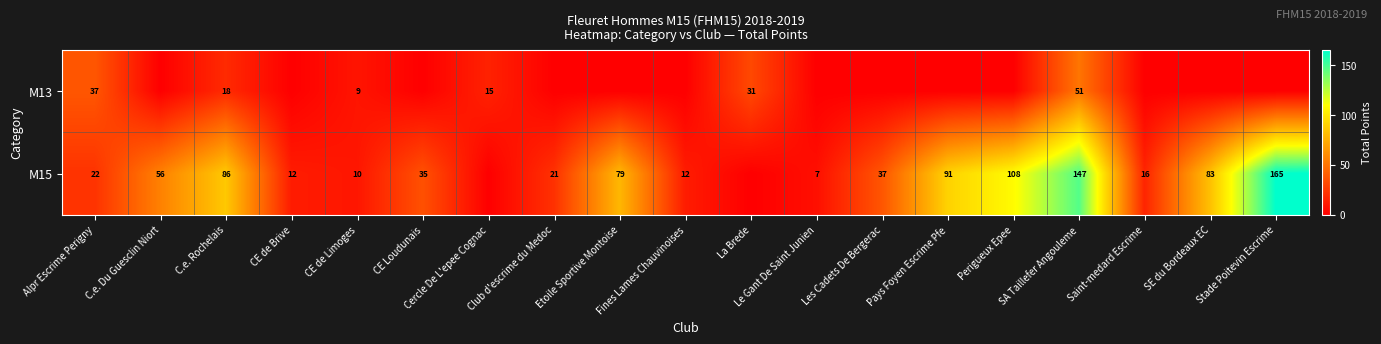

What is the sum of the M15 values at Alpr Escrime Perigny and SA Taillefer Angouleme?

169